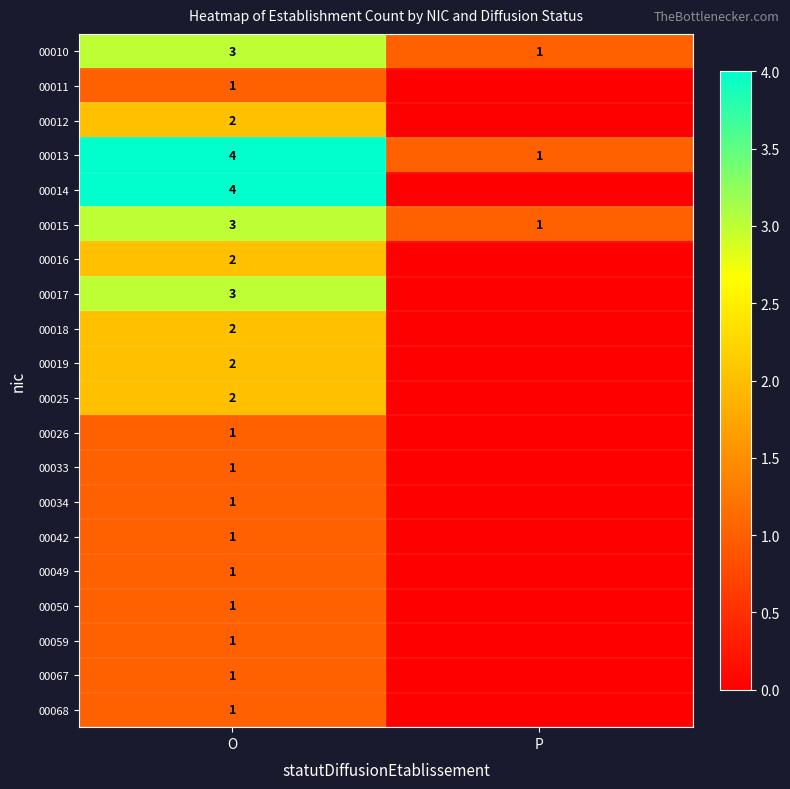

What is the difference between the highest and lowest values at O?

3